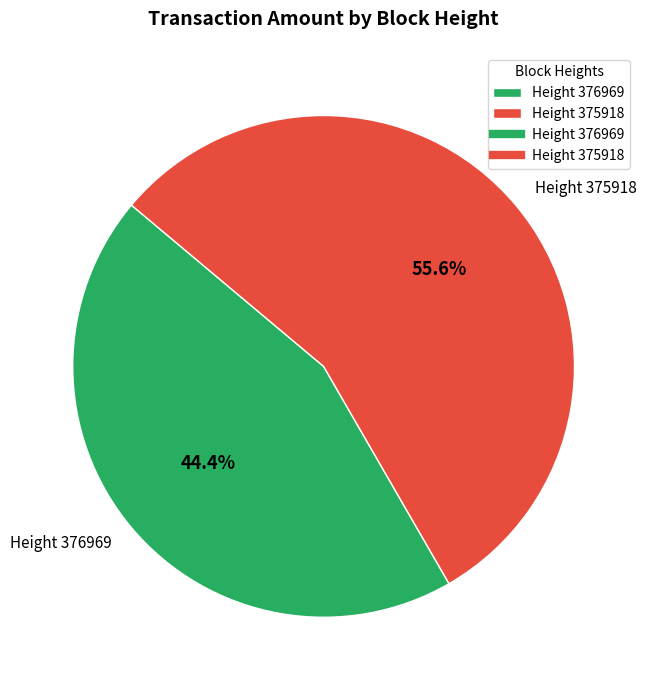

To the nearest percent, what is the average slice percentage?

50%